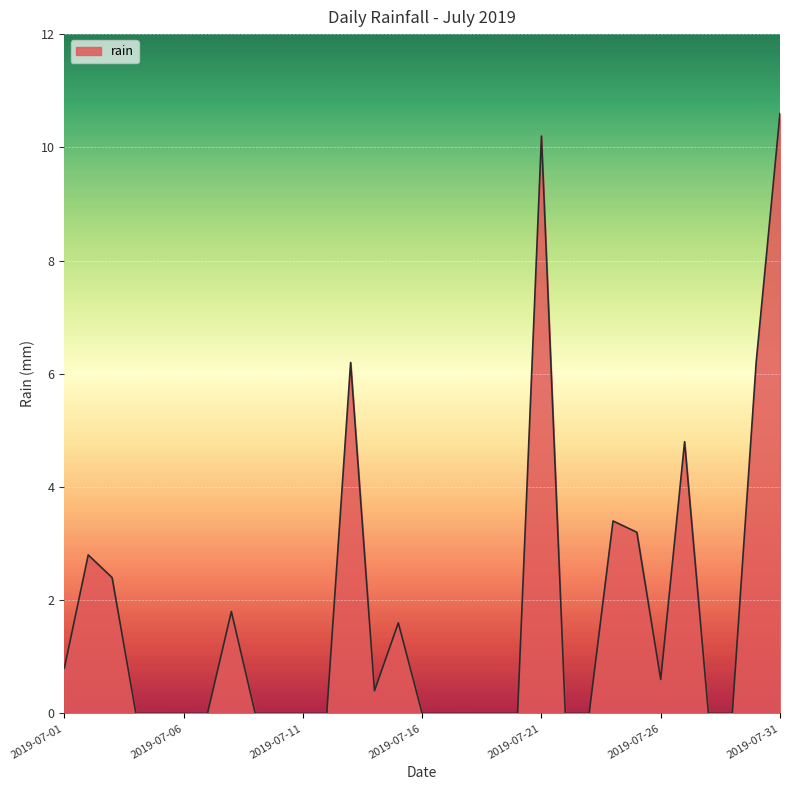

What is the difference between the maximum and minimum values?

10.6